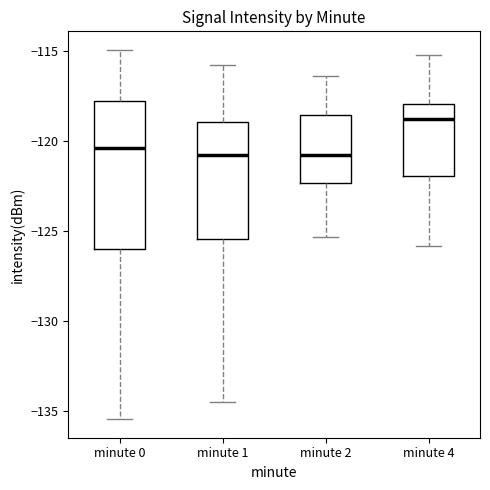

Reading left to right, transcribe this box plot: for each box, give where its median line is, the range the box spans, and where its two whiskers end, as read against the y-axis. The values are not printed on the chart, so give them approximately, as read against the axis.

minute 0: median -120.5, box -126.0 to -118.0, whiskers -135.5 to -115.0
minute 1: median -120.5, box -125.5 to -119.0, whiskers -134.5 to -116.0
minute 2: median -120.5, box -122.5 to -118.5, whiskers -125.5 to -116.5
minute 4: median -119.0, box -122.0 to -118.0, whiskers -126.0 to -115.0